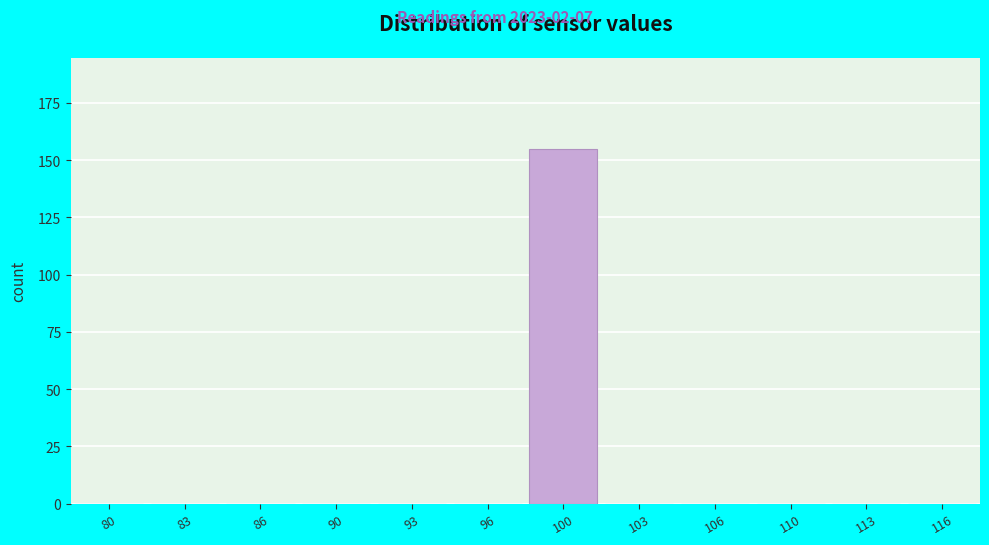

Reading left to right, what are all the values shown in this chart?

80=0	83=0	86=0	90=0	93=0	96=0	100=155	103=0	106=0	110=0	113=0	116=0